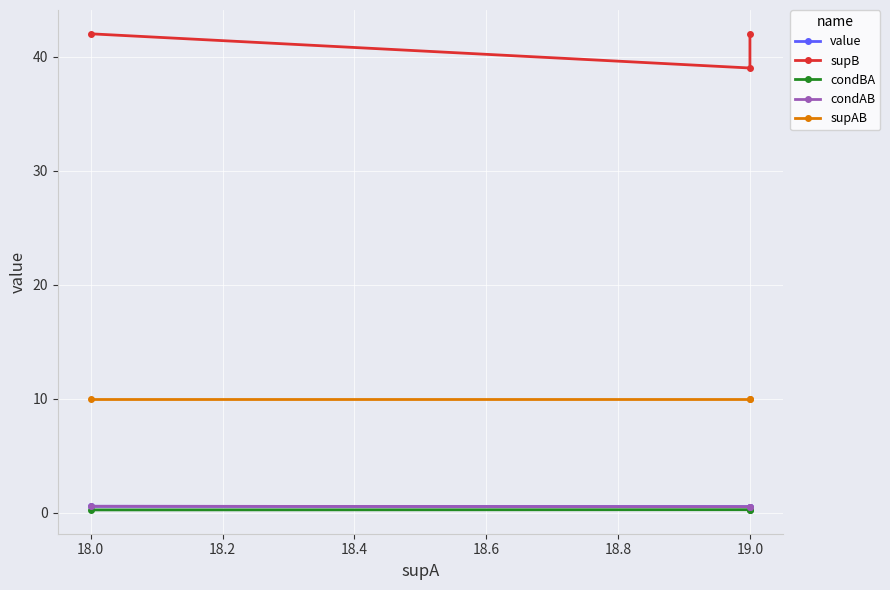

What is the spread (max minus min) of values at 19.0?

38.7